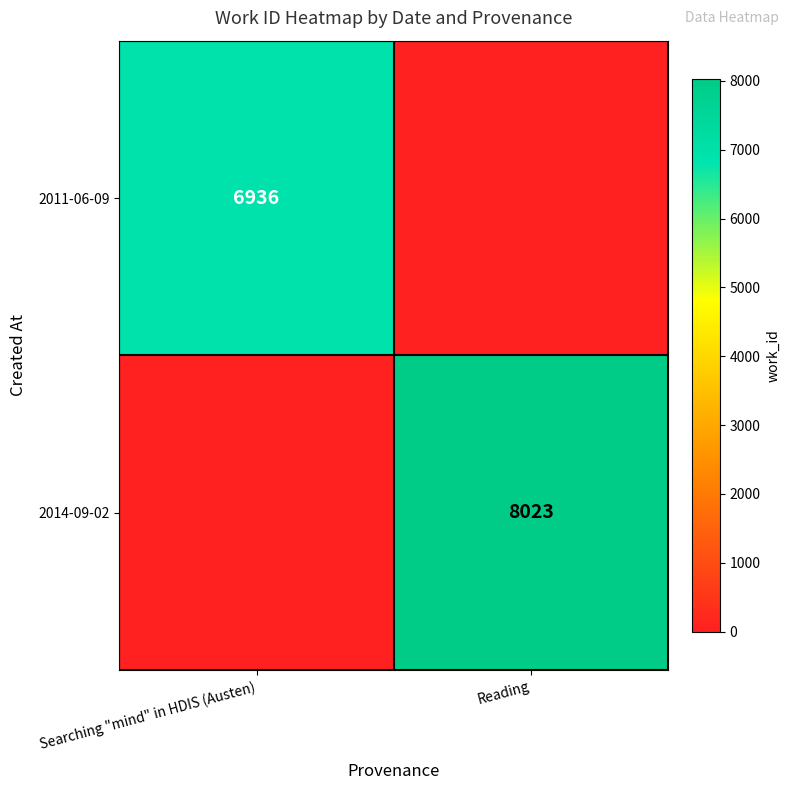

Is it true that 2011-06-09 equals 6936 at Searching "mind" in HDIS (Austen)?

True